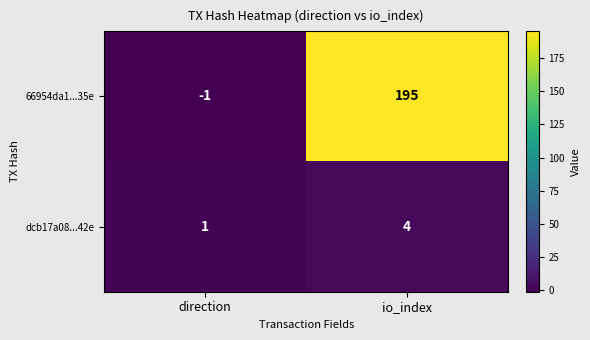

What is the greatest value displayed?

195